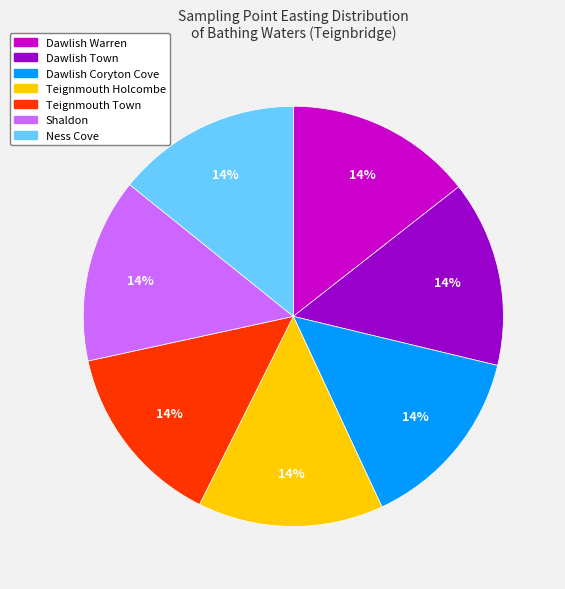

Is it true that Teignmouth Holcombe is 4% of the pie?

False